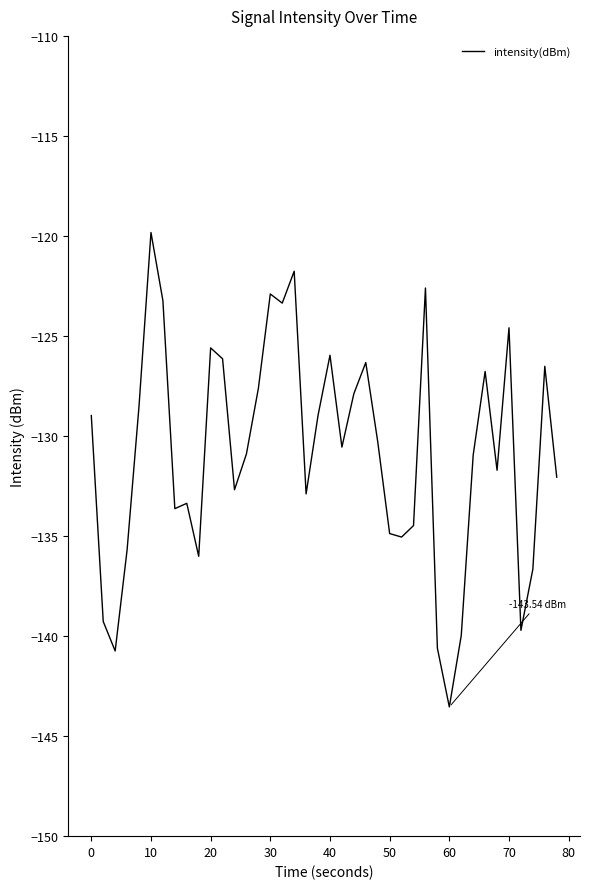

What is the difference between the maximum and minimum values?

23.7